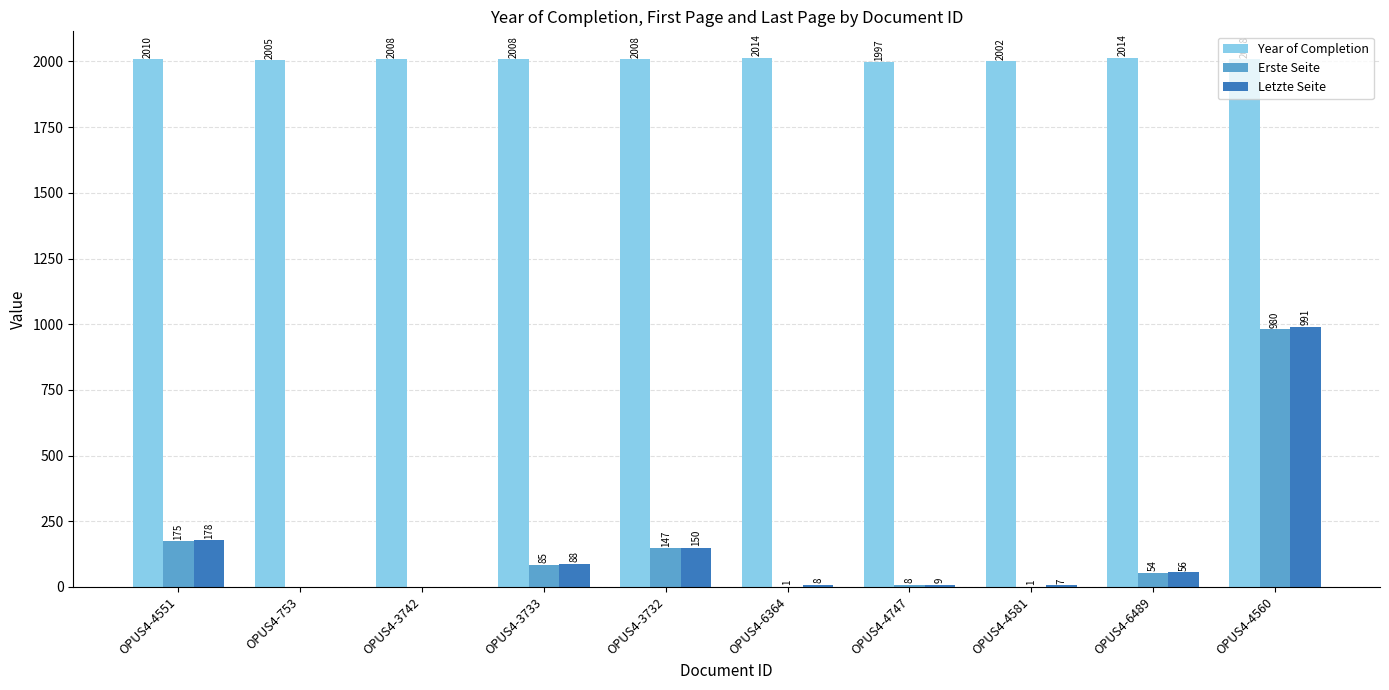

What is the sum of all Erste Seite values?

1451